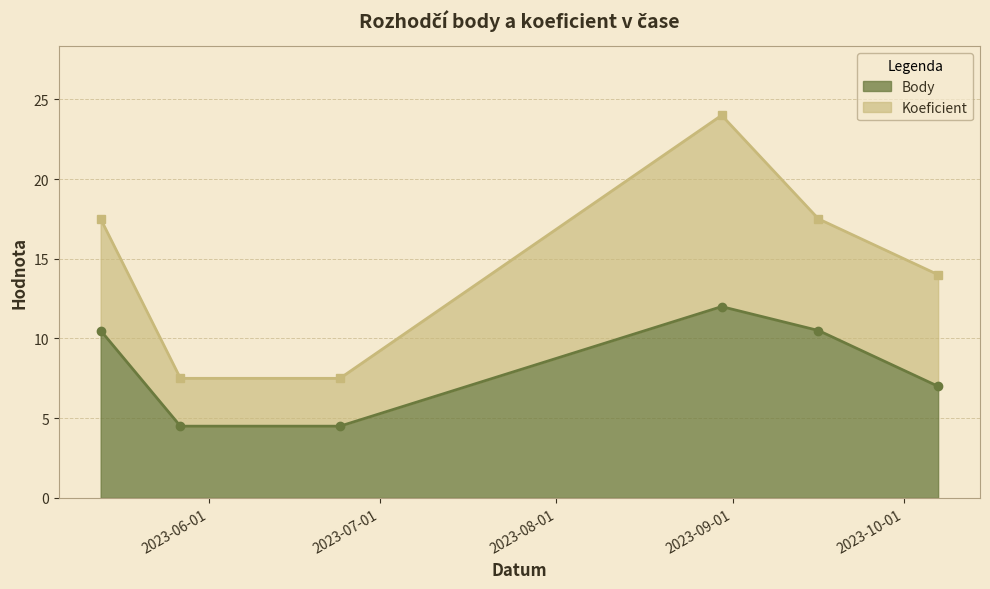

What is the sum of all values?

49.0